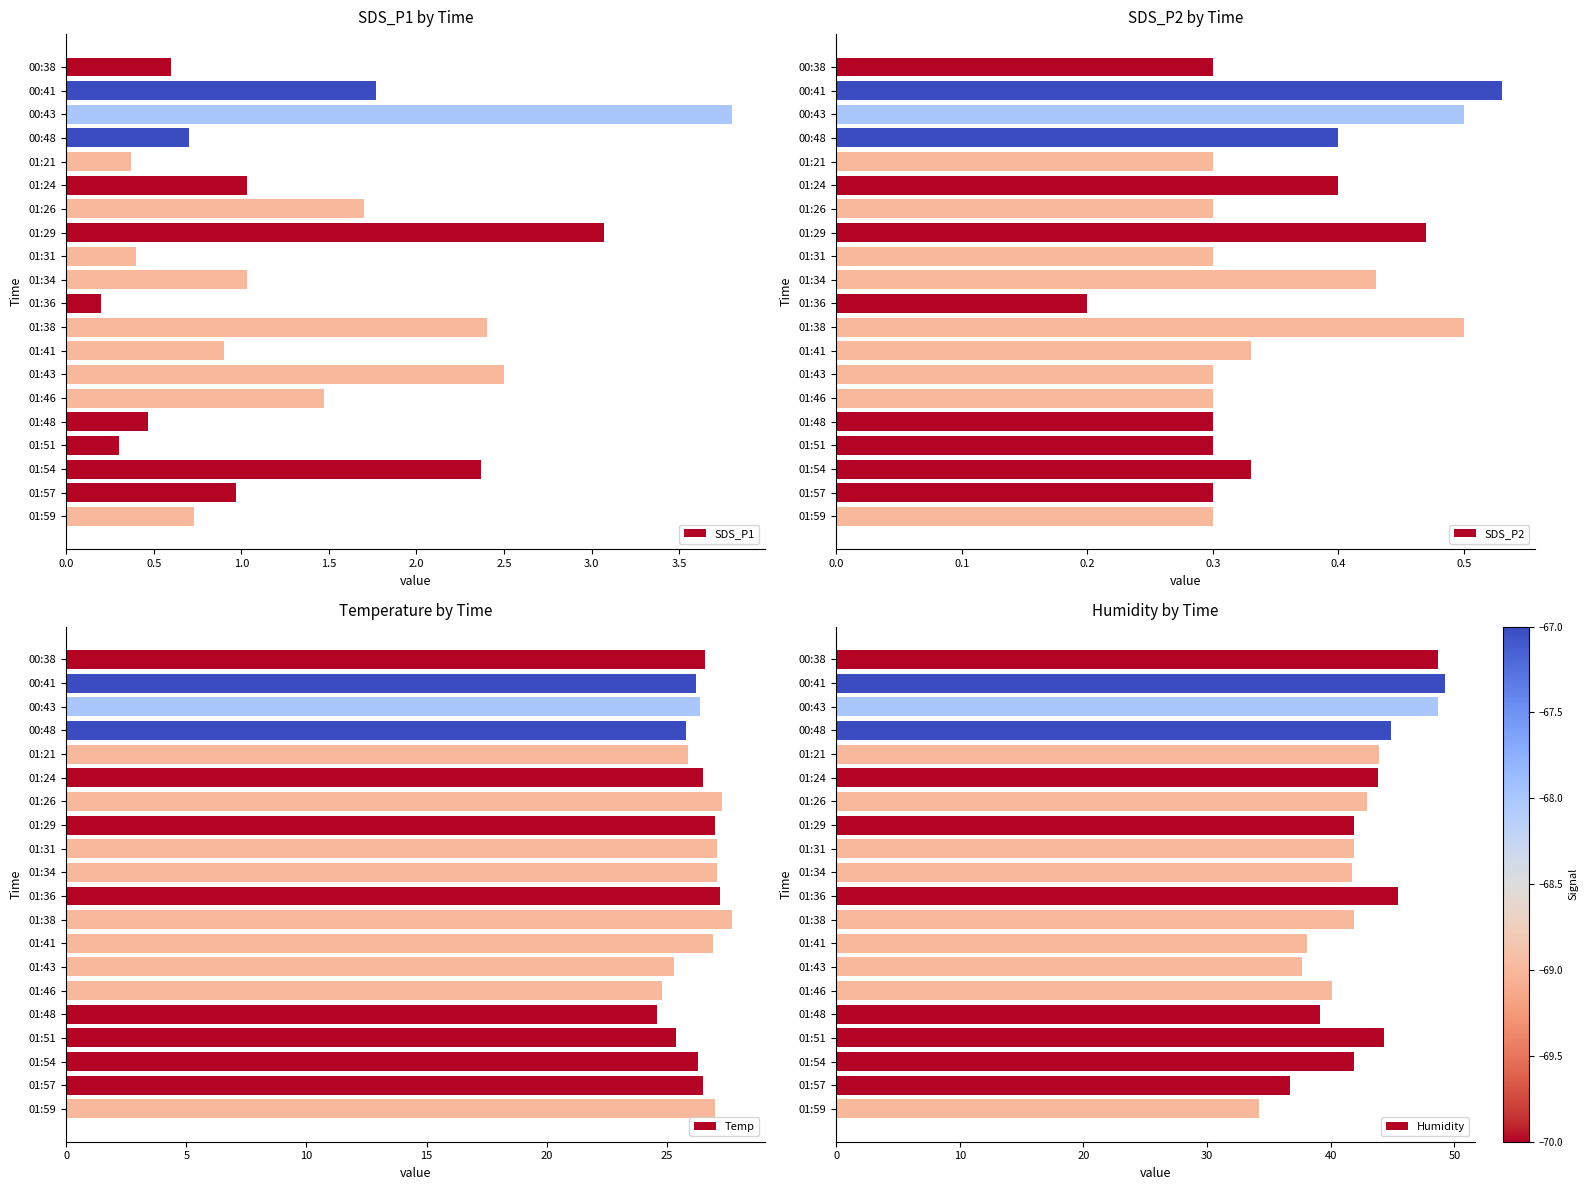

True or false: SDS_P1 has a value of 0.4 at 01:21.

True